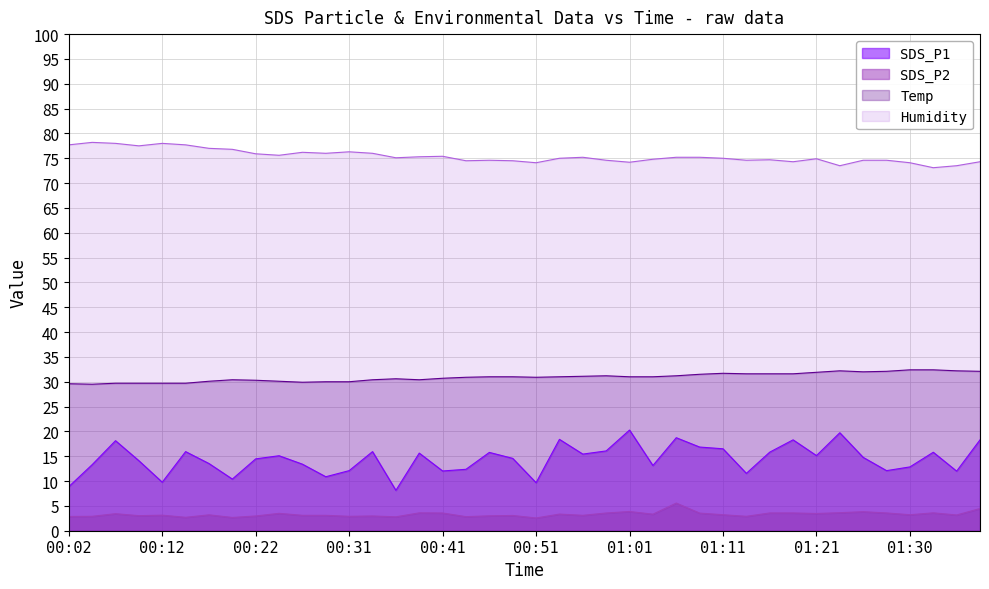

At 00:44, list the series in order from smallest to largest.

SDS_P2, SDS_P1, Temp, Humidity